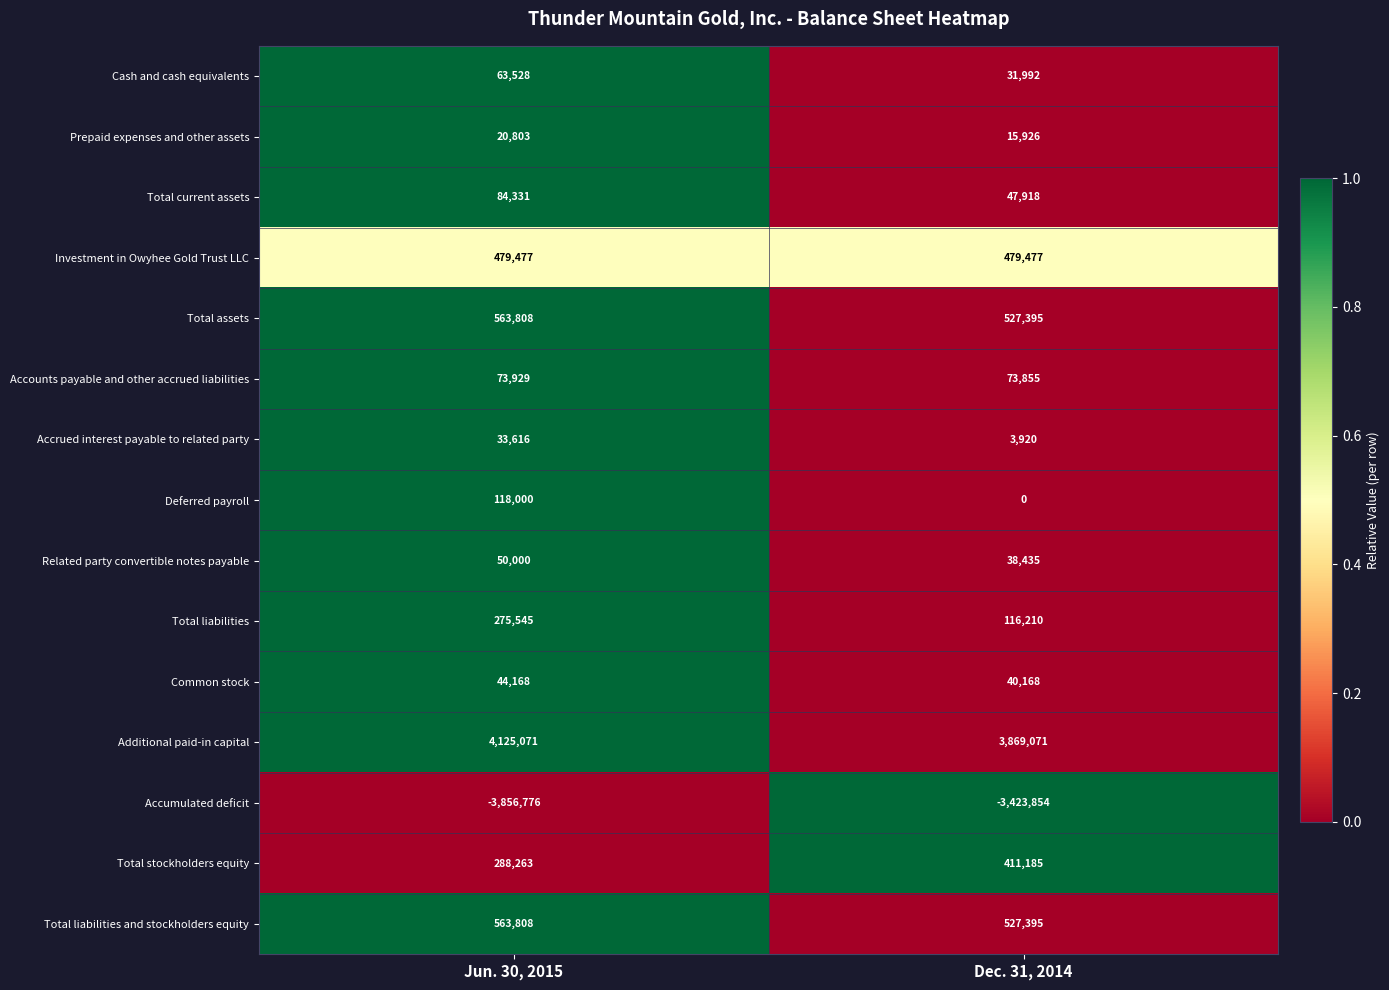

What is the approximate value of Accrued interest payable to related party at Jun. 30, 2015?

33616